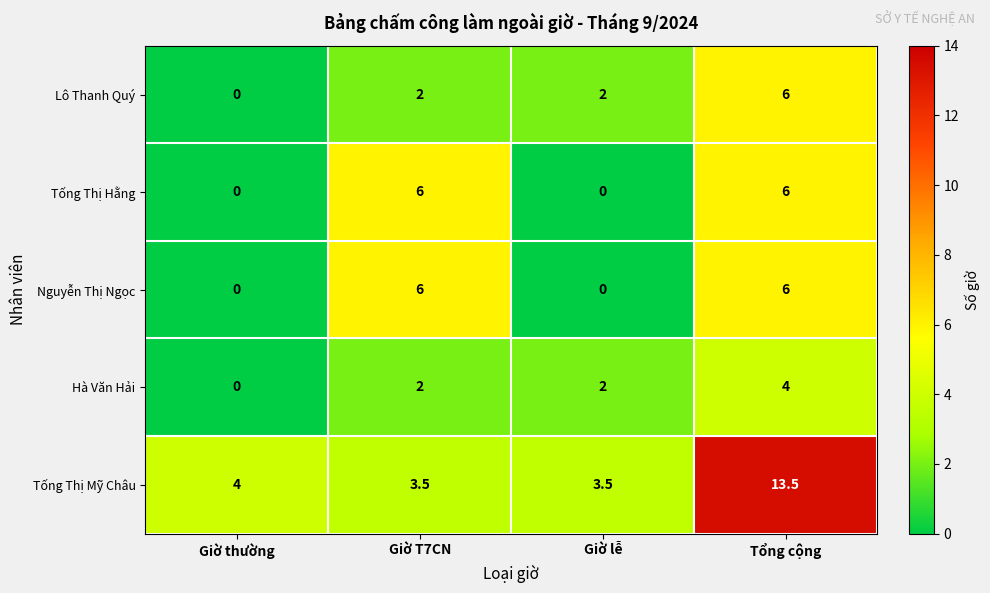

What is the highest value of the Tống Thị Mỹ Châu series?

13.5